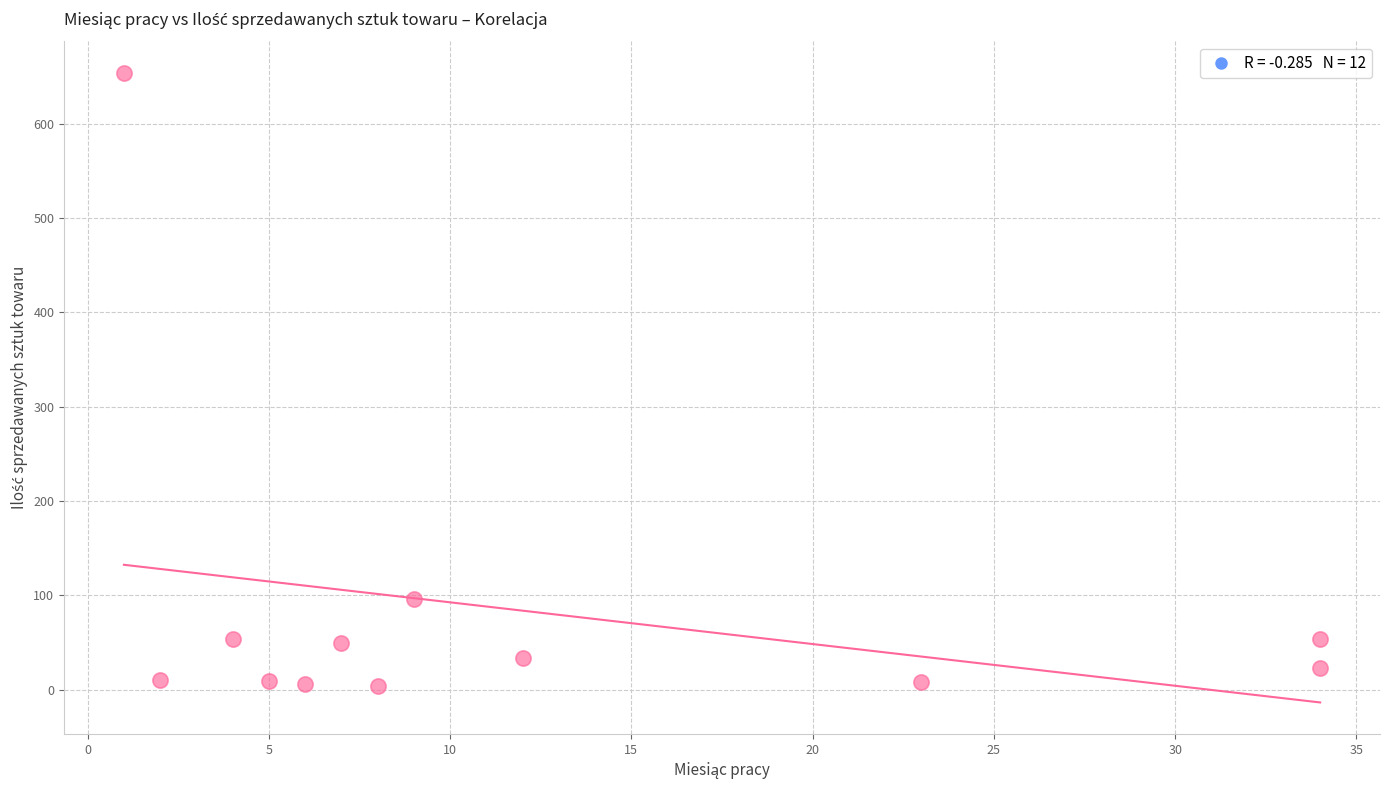

What Y value in the scatter plot is closest to 329?

96